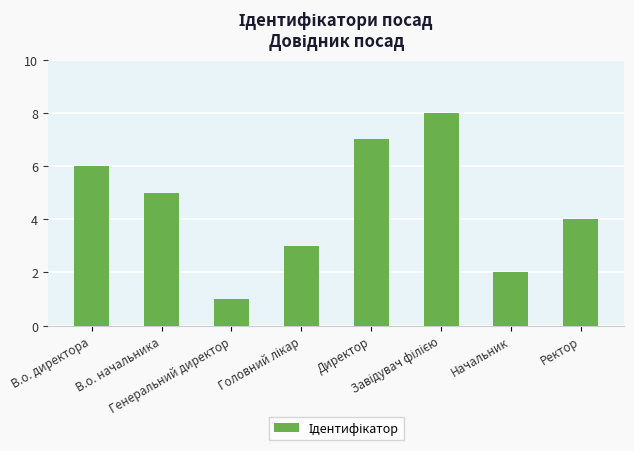

Which category has the lowest value across all series?

Генеральний директор